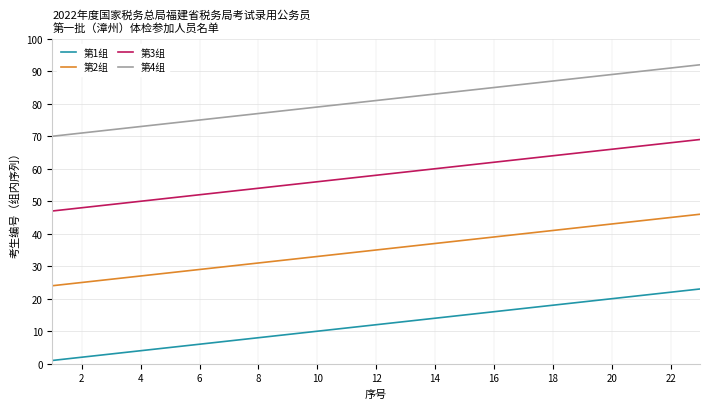

What is the greatest value displayed?

92